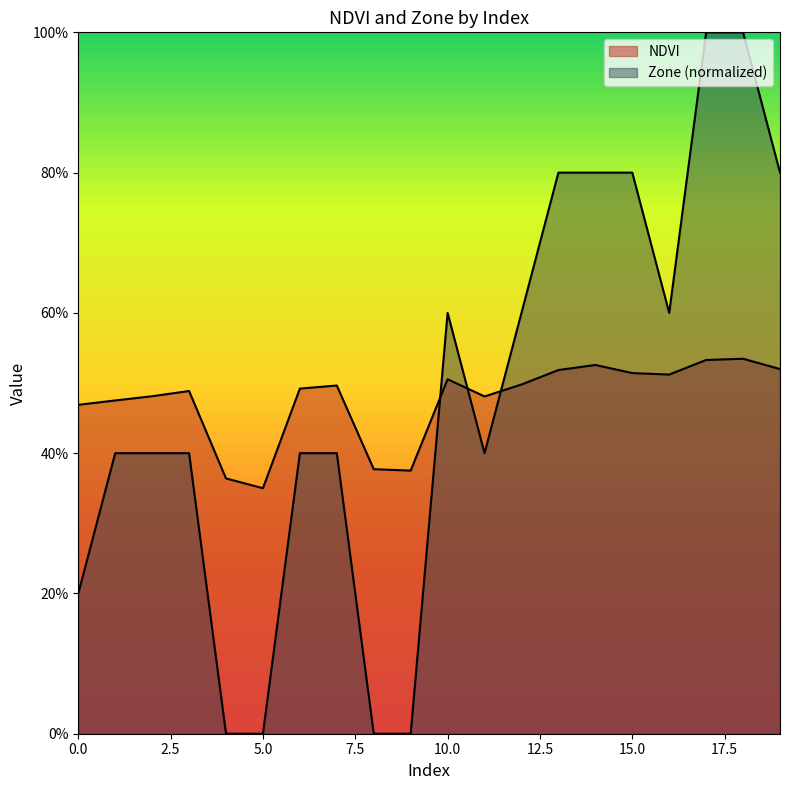

At how many categories does at least one series exceed 0?

20